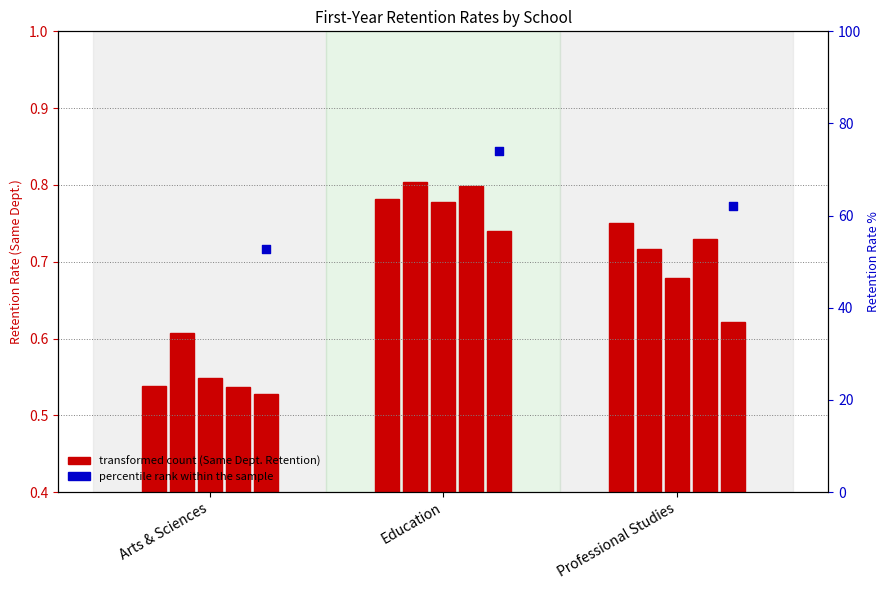

Is the value of Fall 2020-21 Same Dept at Arts & Sciences greater than the value of Fall 2017-18 Same Dept at Education?

No